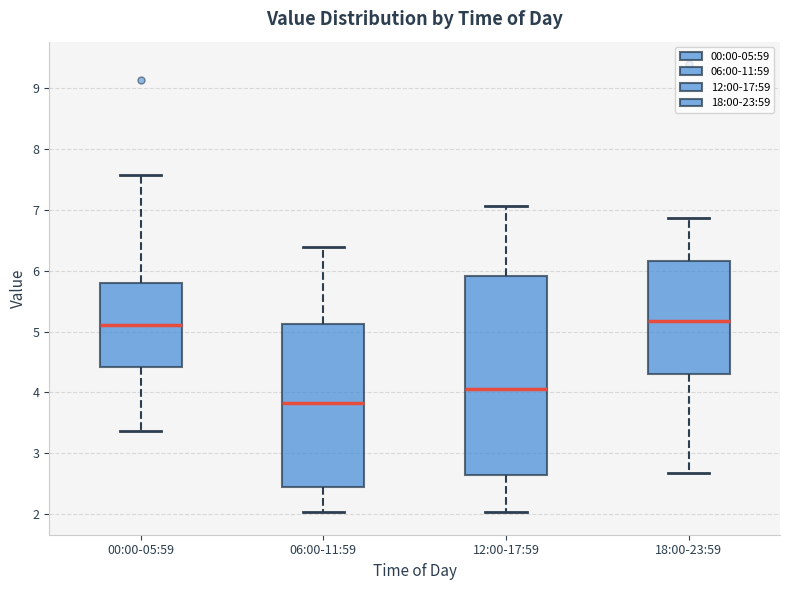

Reading left to right, transcribe this box plot: for each box, give where its median line is, the range the box spans, and where its two whiskers end, as read against the y-axis. The values are not printed on the chart, so give them approximately, as read against the axis.

00:00-05:59: median 5.1, box 4.4 to 5.8, whiskers 3.4 to 7.6
06:00-11:59: median 3.8, box 2.5 to 5.1, whiskers 2.0 to 6.4
12:00-17:59: median 4.1, box 2.6 to 5.9, whiskers 2.0 to 7.1
18:00-23:59: median 5.2, box 4.3 to 6.2, whiskers 2.7 to 6.9